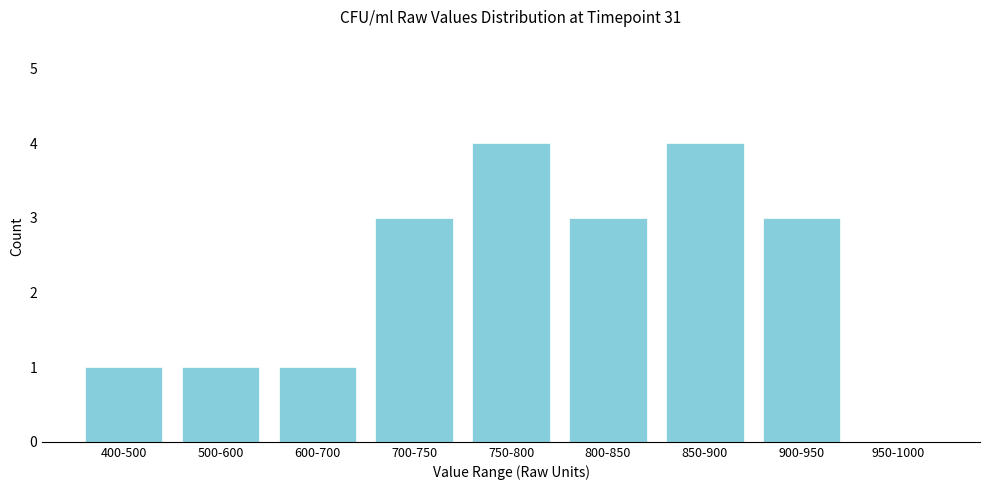

Reading left to right, what are all the values shown in this chart?

400-500=1	500-600=1	600-700=1	700-750=3	750-800=4	800-850=3	850-900=4	900-950=3	950-1000=0